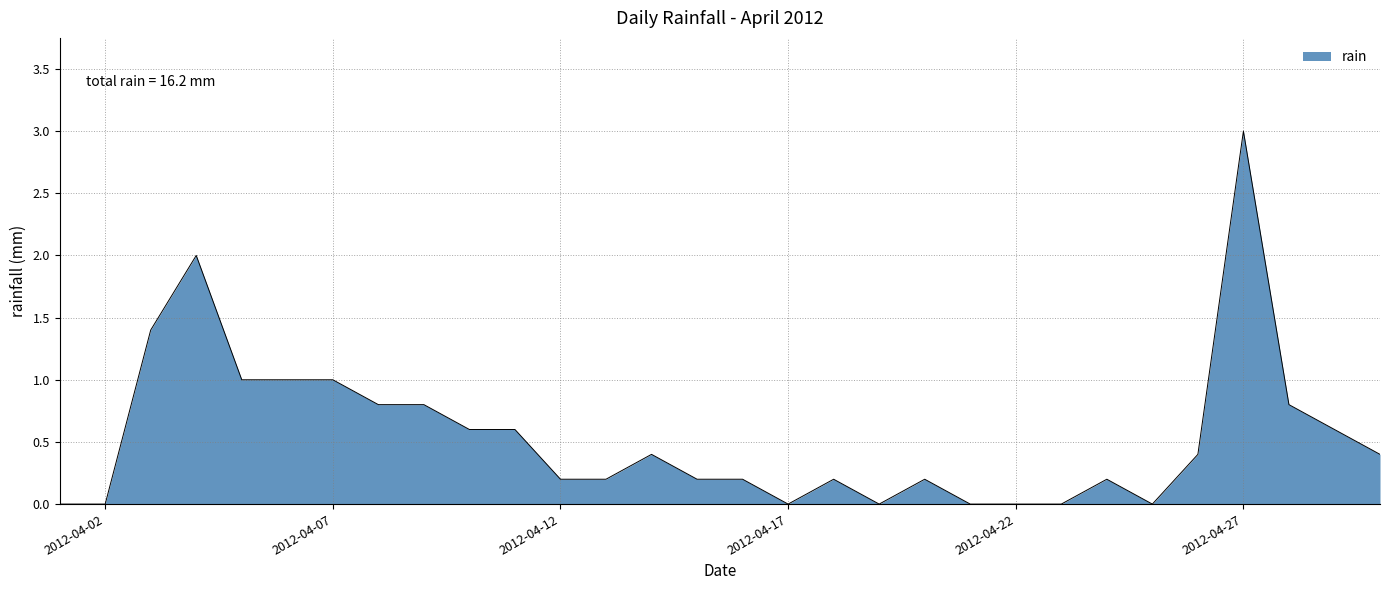

What is the difference between the maximum and minimum values?

3.0